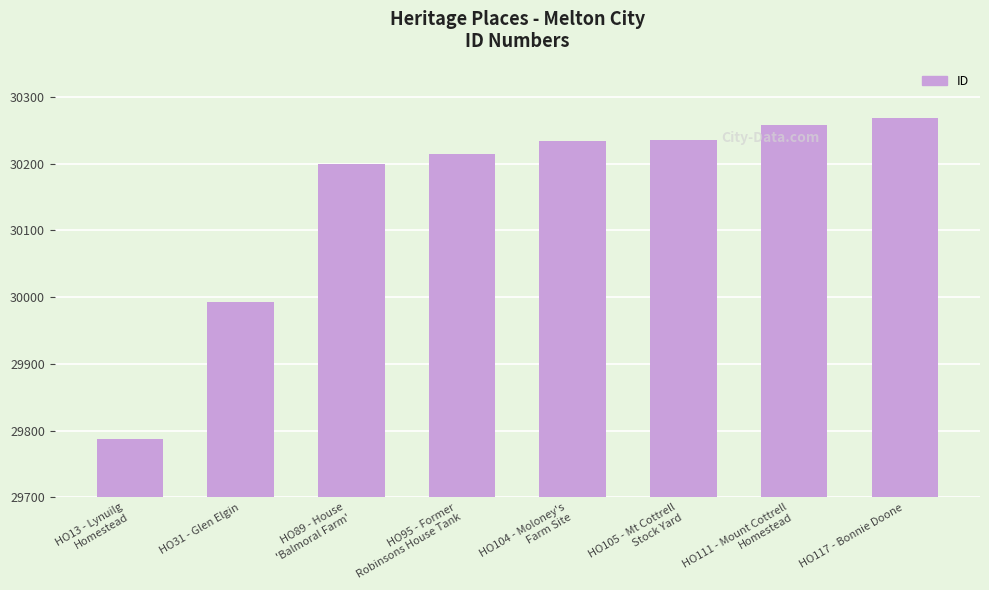

What is the label of the 8th bar from the left?

HO117 - Bonnie Doone